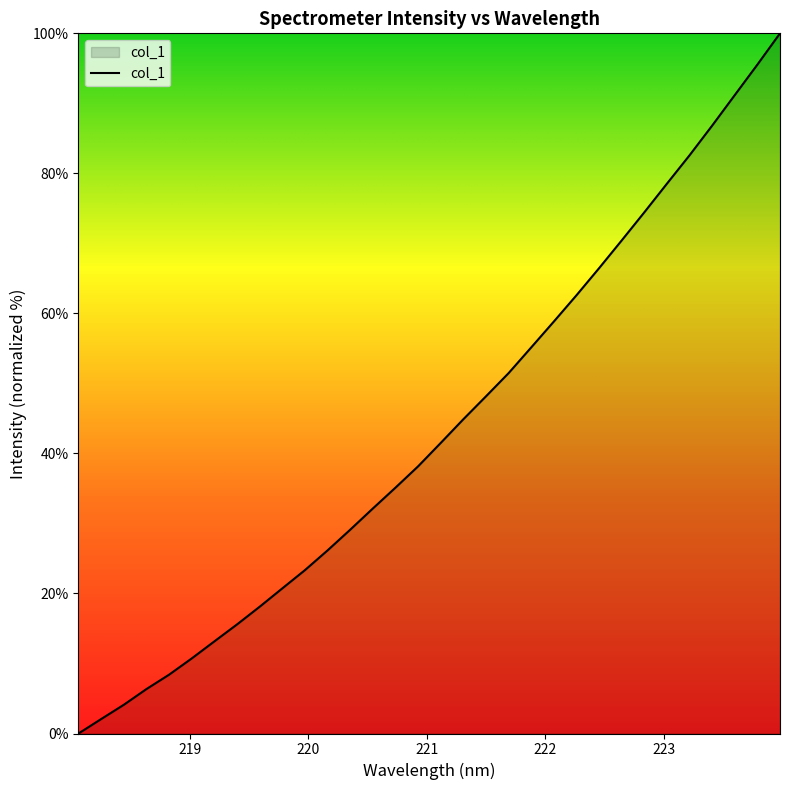

Reading left to right, what are all the values shown in this chart?

218.0596=0.0	218.2508=2.1	218.442=4.1	218.6332=6.3	218.8244=8.4	219.0156=10.7	219.2067=13.2	219.3979=15.6	219.589=18.1	219.7801=20.7	219.9712=23.3	220.1623=26.2	220.3533=29.1	220.5444=32.1	220.7354=35.1	220.9264=38.2	221.1174=41.5	221.3083=44.9	221.4993=48.2	221.6902=51.5	221.8812=55.2	222.0721=58.9	222.263=62.6	222.4538=66.5	222.6447=70.4	222.8355=74.4	223.0264=78.5	223.2172=82.6	223.408=86.8	223.5987=91.2	223.7895=95.5	223.9802=100.0